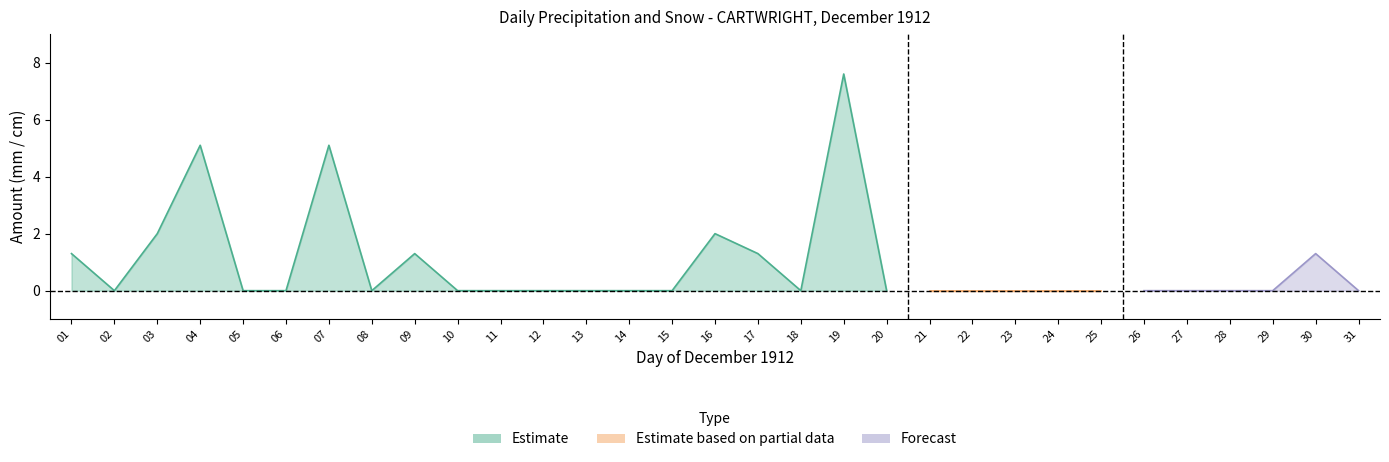

True or false: Total Precip (mm) and Total Snow (cm) cross at least once.

False